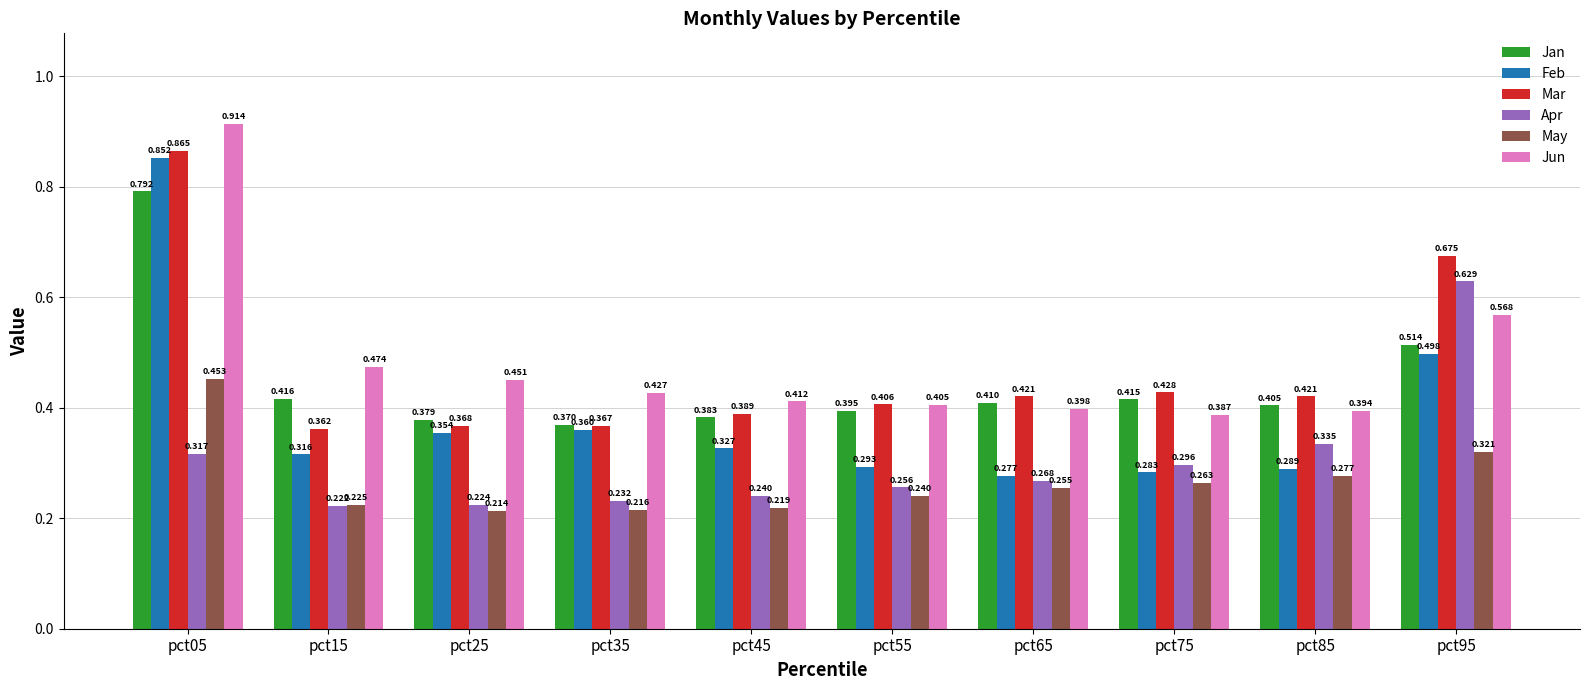

Rank the series by their maximum value, from highest to lowest.

Jun, Mar, Feb, Jan, Apr, May